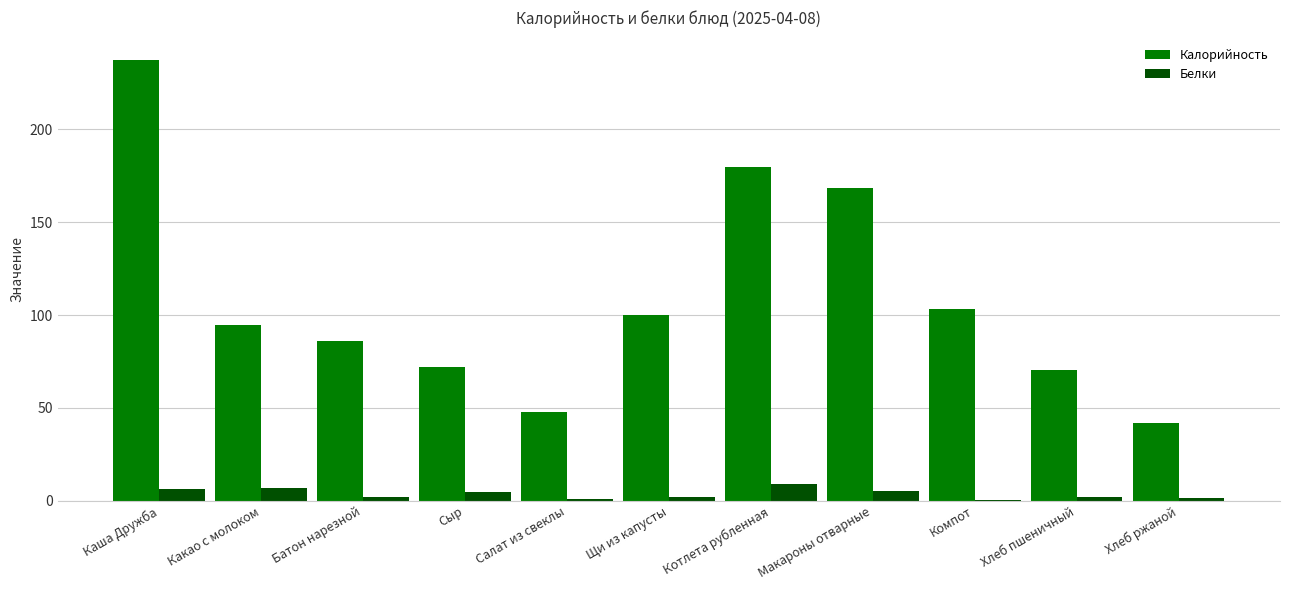

Read the Белки value at Котлета рубленная.

9.2